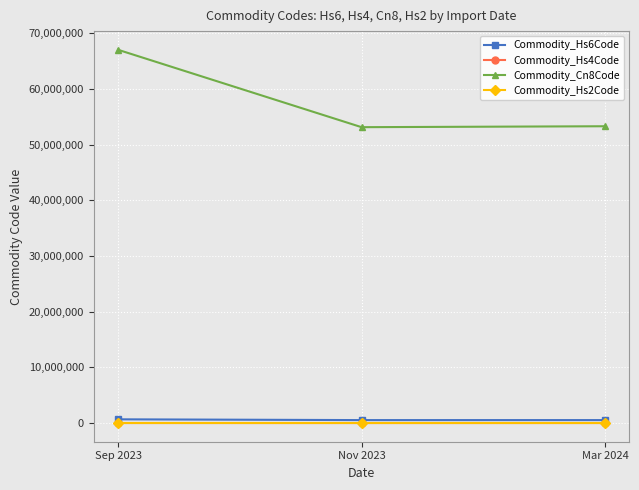

At which category is the sum across all series the highest?

Sep 2023